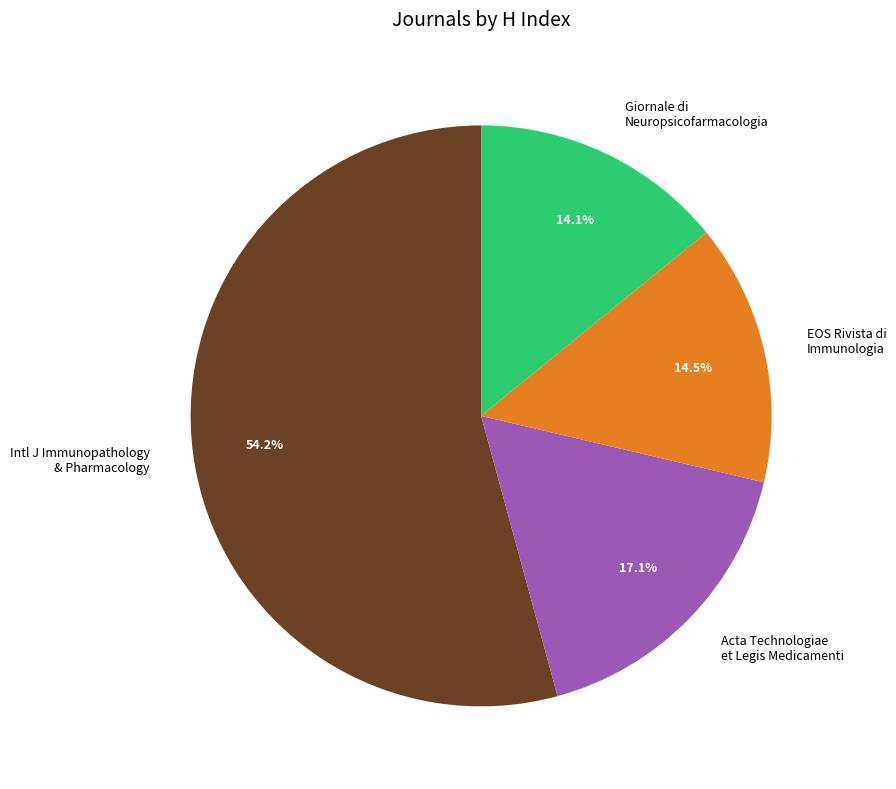

Combined, what portion of the pie is Acta Technologiae et Legis Medicamenti and Giornale di Neuropsicofarmacologia?

31.2%